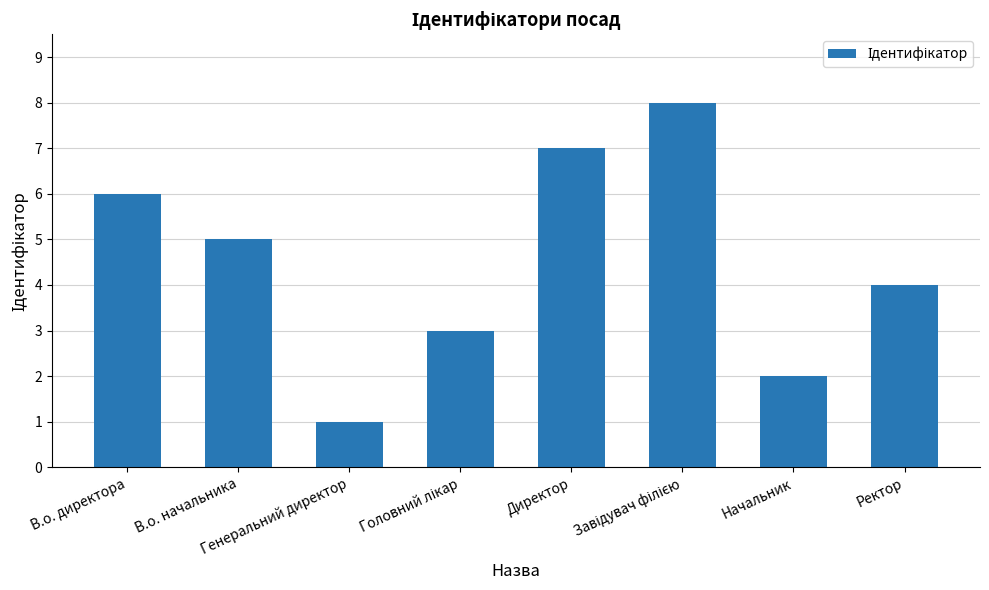

What is the maximum value shown in the chart?

8